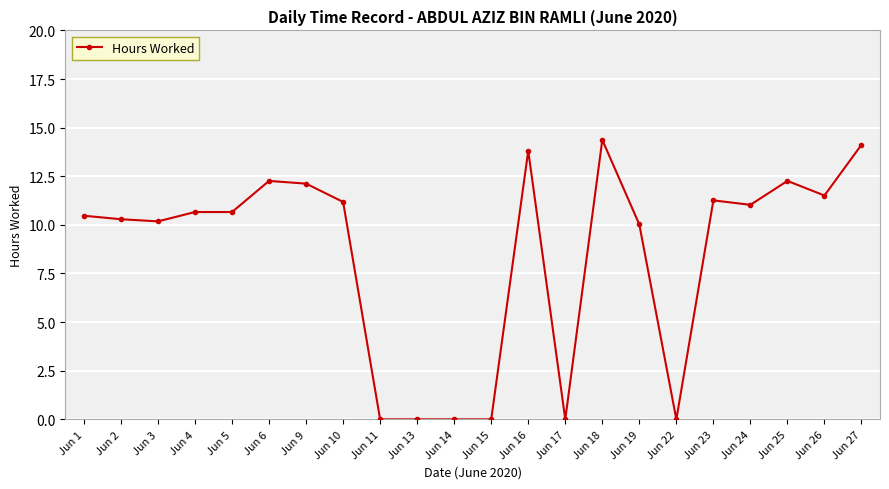

What is the sum of all values?

186.2